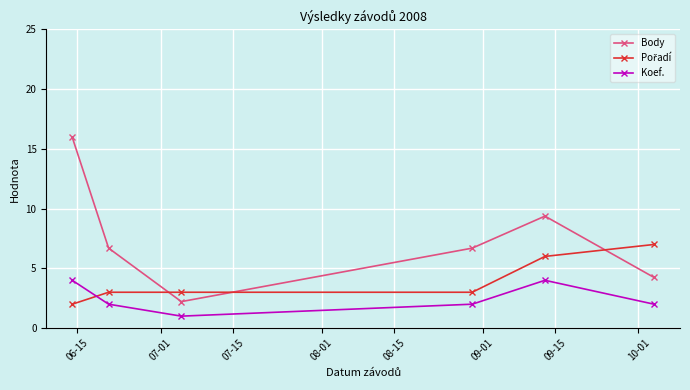

True or false: Koef. and Body intersect in this chart.

False